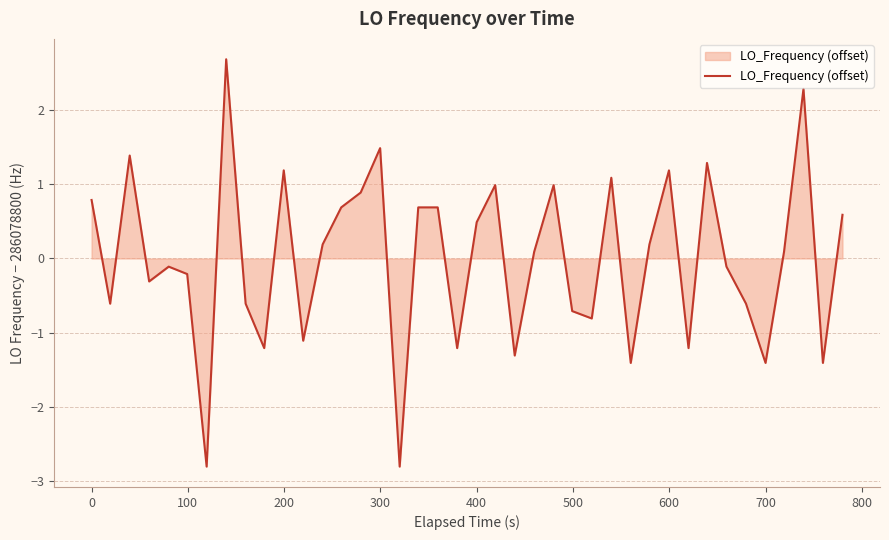

What is the smallest value displayed?

-2.8